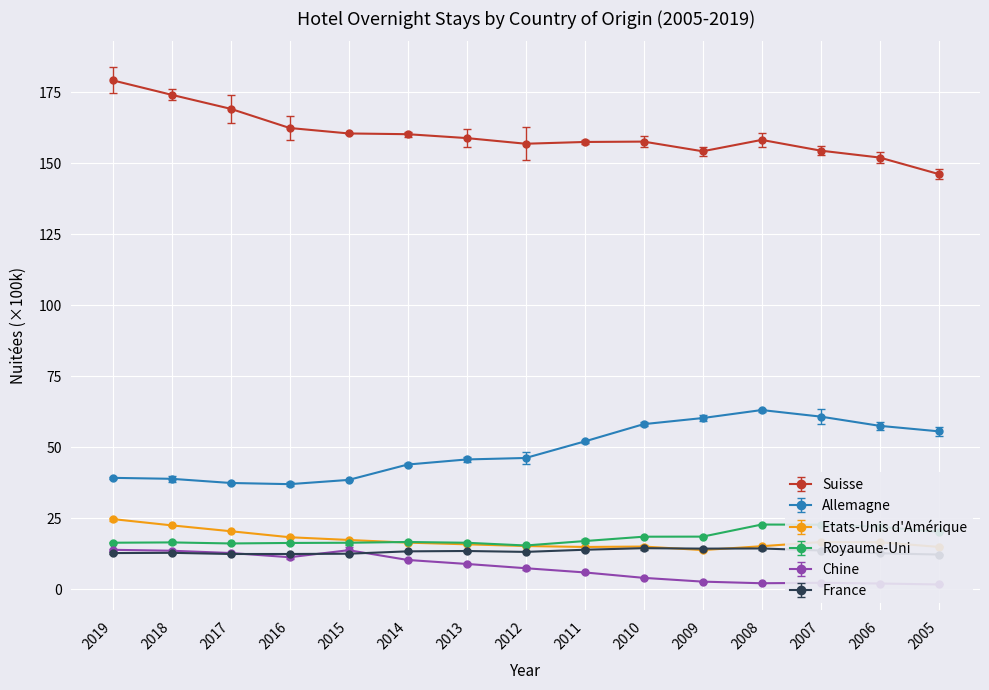

What is the sum of all Chine values?

113.1